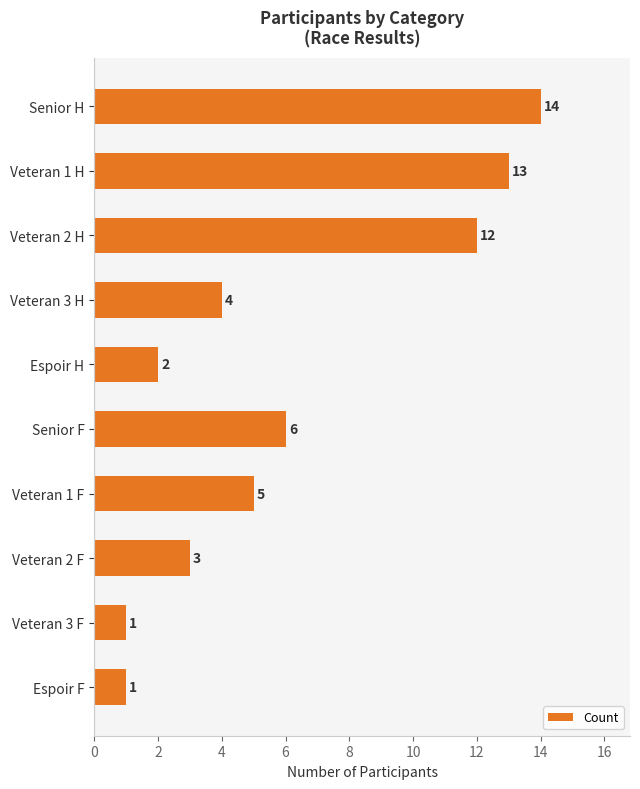

What is the value of the 9th bar from the top?

1